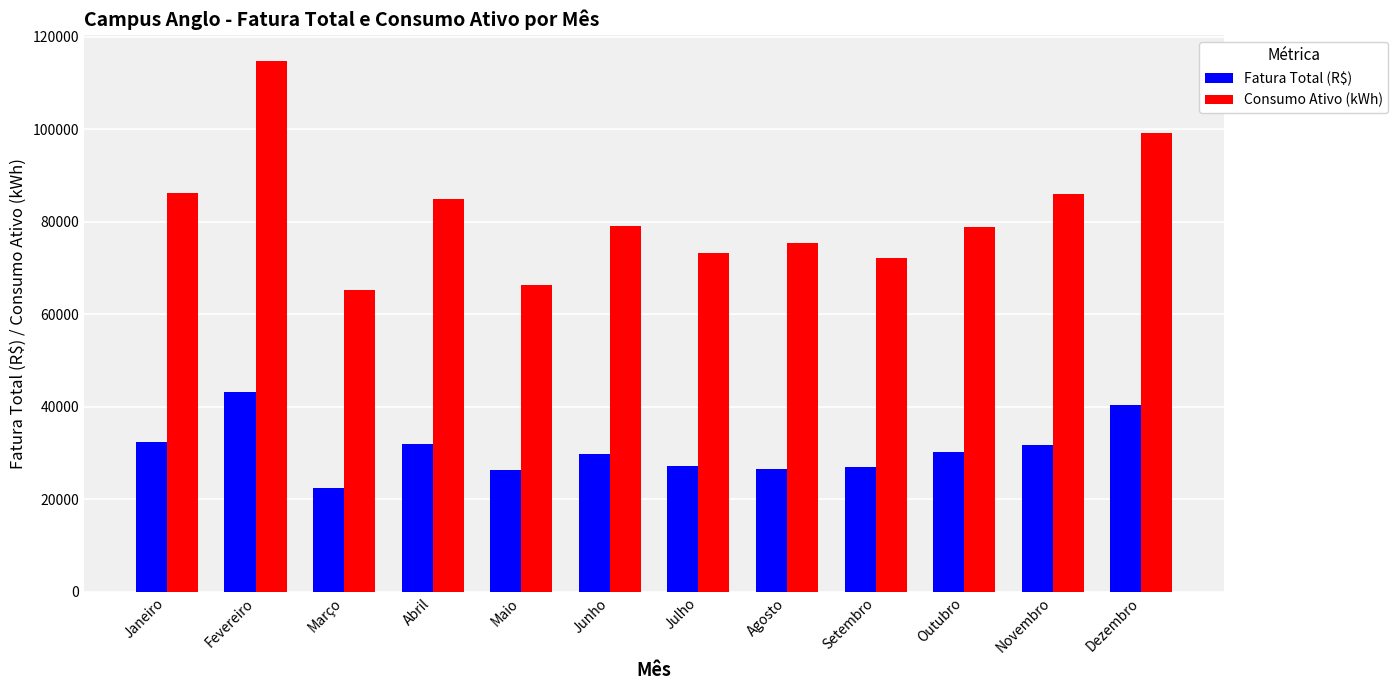

What is the spread (max minus min) of values at Julho?

45915.0